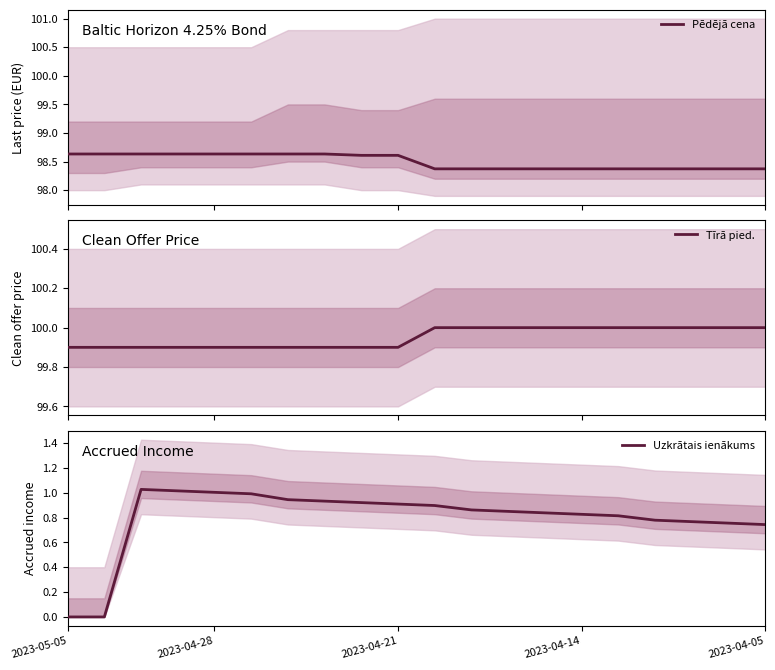

Reading right to left, list all the values displayed in this chart.

Pēdējā cena: 98.4	98.4	98.4	98.4	98.4	98.4	98.4	98.4	98.4	98.4	98.6	98.6	98.6	98.6	98.6	98.6	98.6	98.6	98.6	98.6
Tīrā pied.: 100.0	100.0	100.0	100.0	100.0	100.0	100.0	100.0	100.0	100.0	99.9	99.9	99.9	99.9	99.9	99.9	99.9	99.9	99.9	99.9
Uzkrātais ienākums: 0.7	0.8	0.8	0.8	0.8	0.8	0.8	0.8	0.9	0.9	0.9	0.9	0.9	0.9	1.0	1.0	1.0	1.0	0.0	0.0